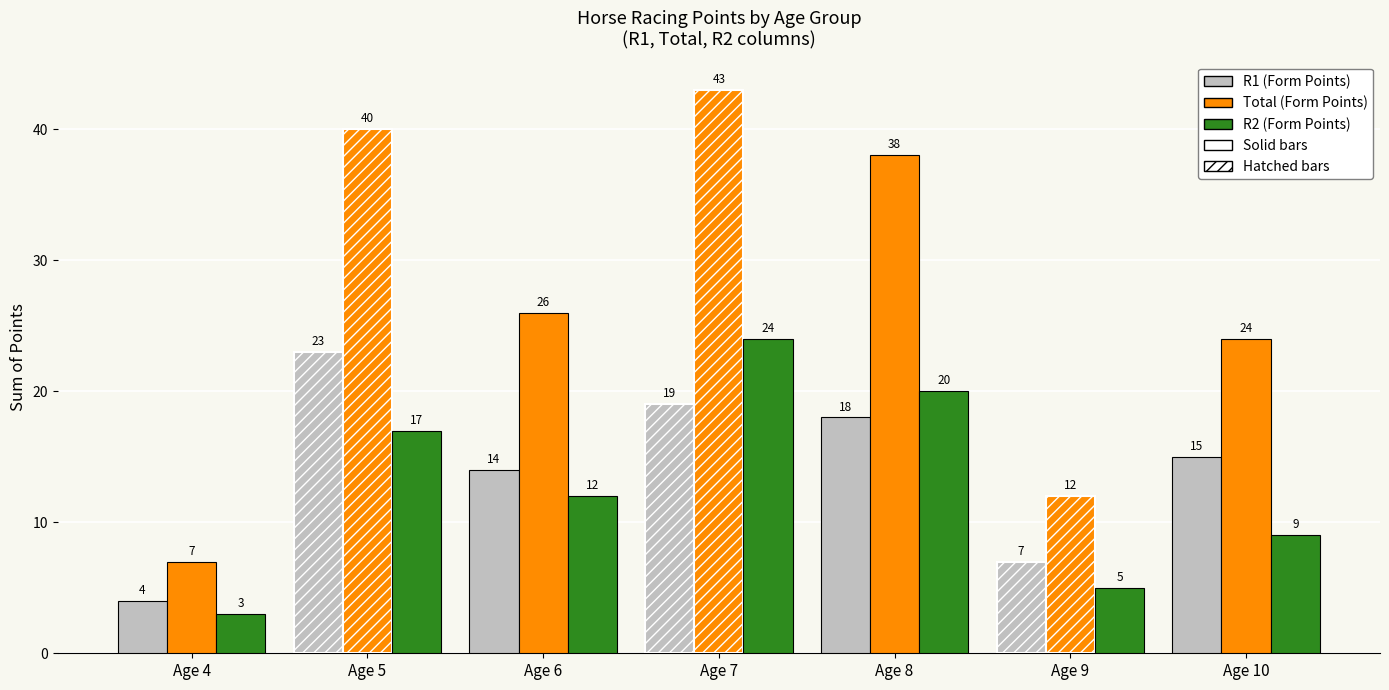

What is the spread (max minus min) of values at Age 10?

15